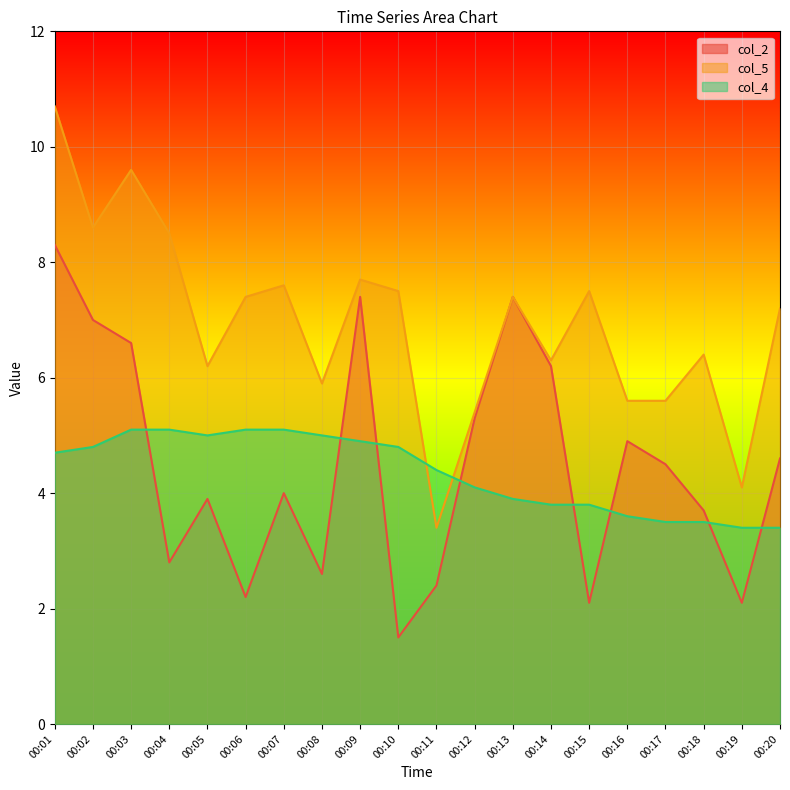

The col_5 series shows 7.5 at 00:10. True or false?

True